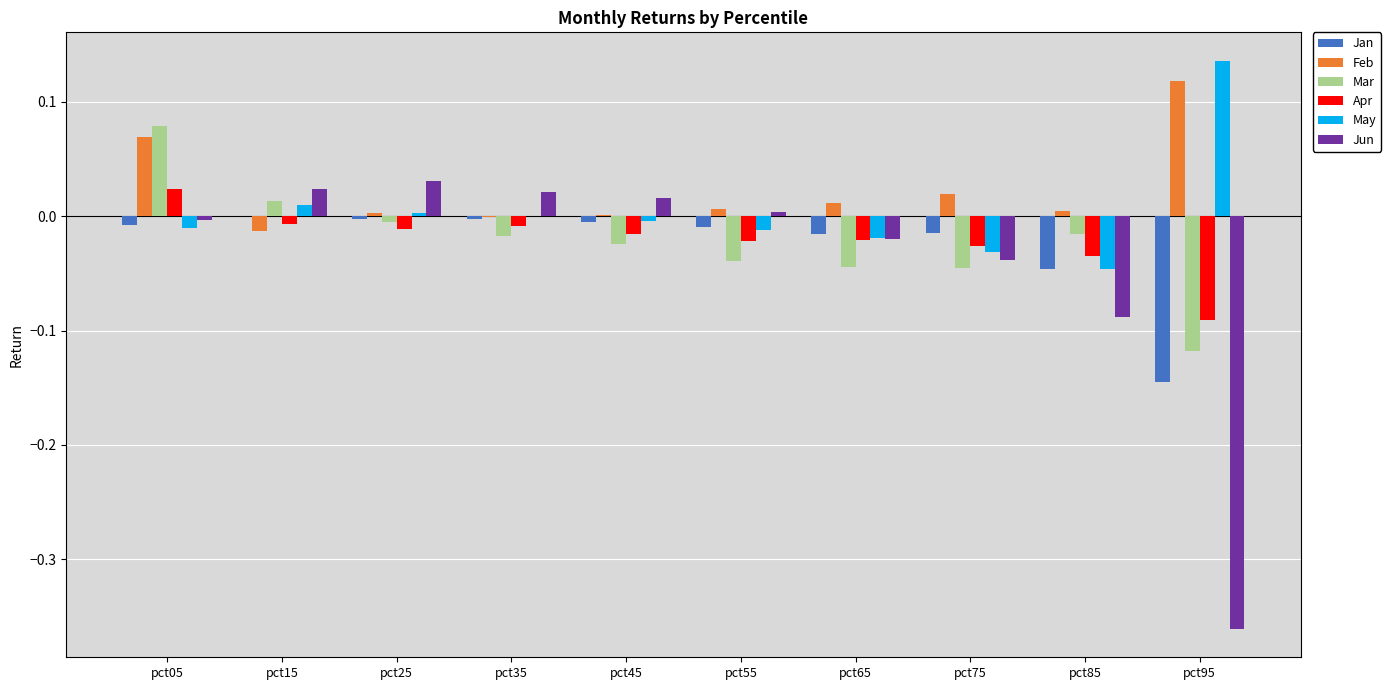

Is it true that Apr equals 0.0 at pct05?

True